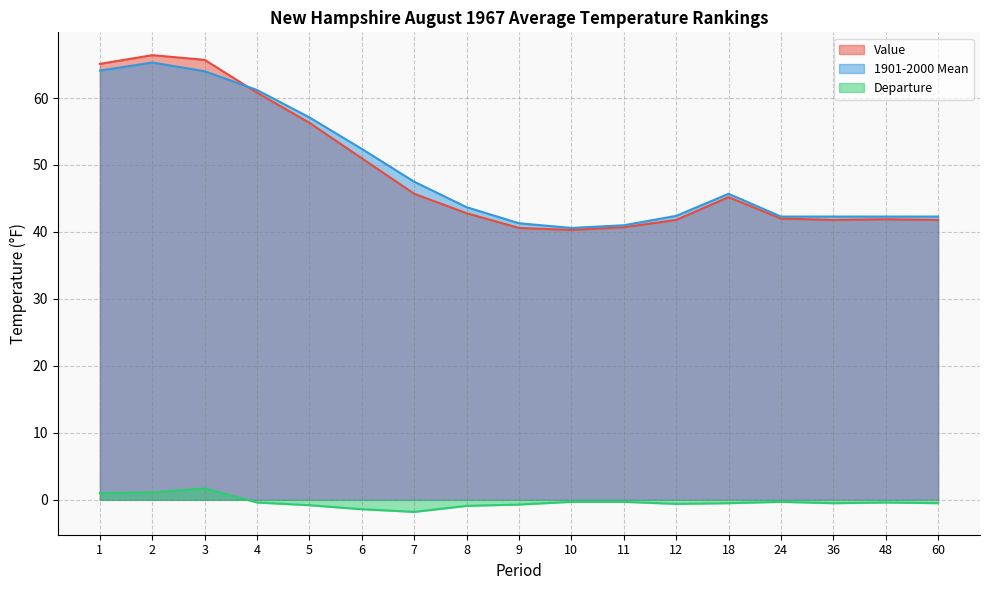

How many data points in Value are less than 42?

7